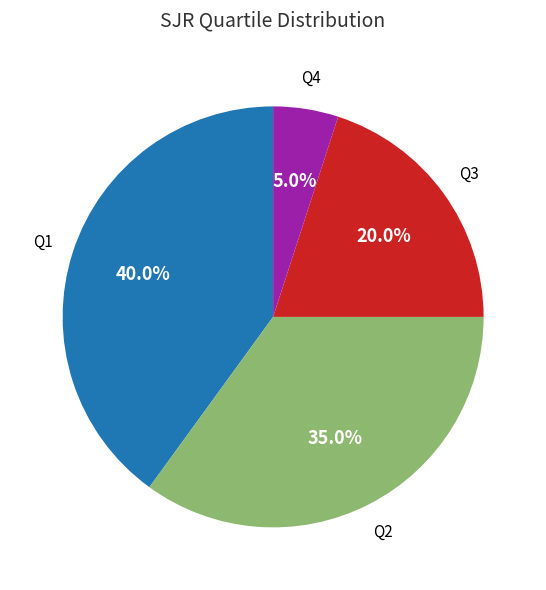

Rank the categories by value from highest to lowest.

Q1, Q2, Q3, Q4